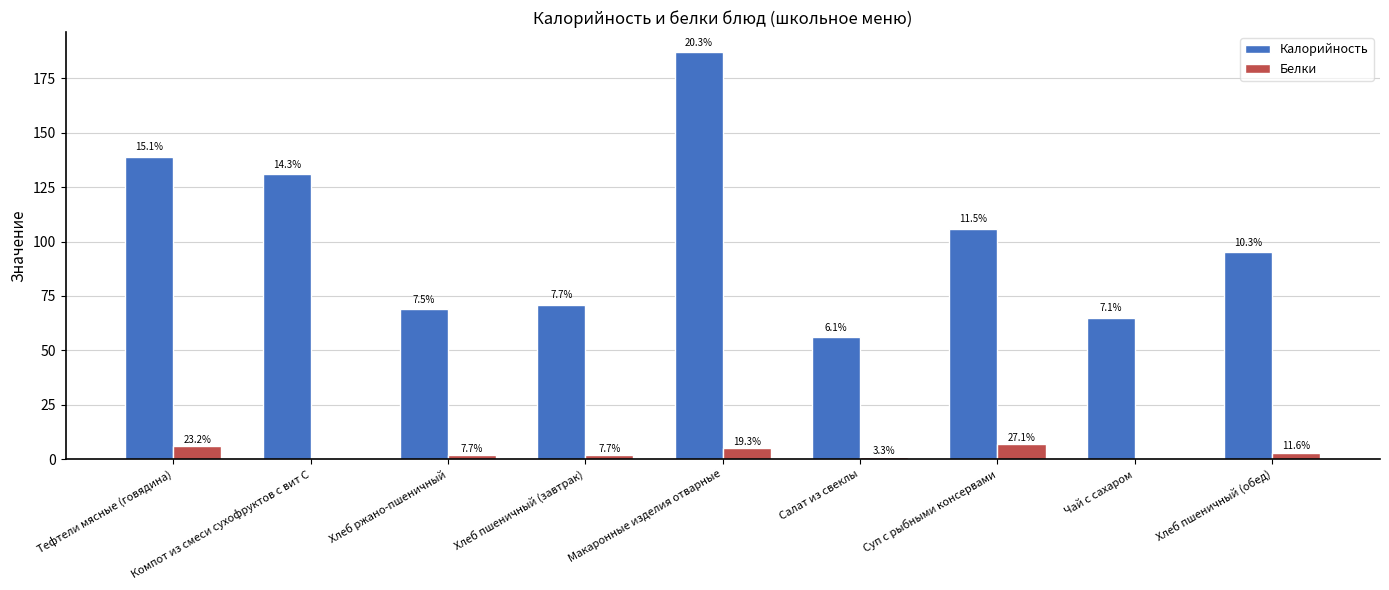

What are all the series names shown in the legend?

Калорийность, Белки